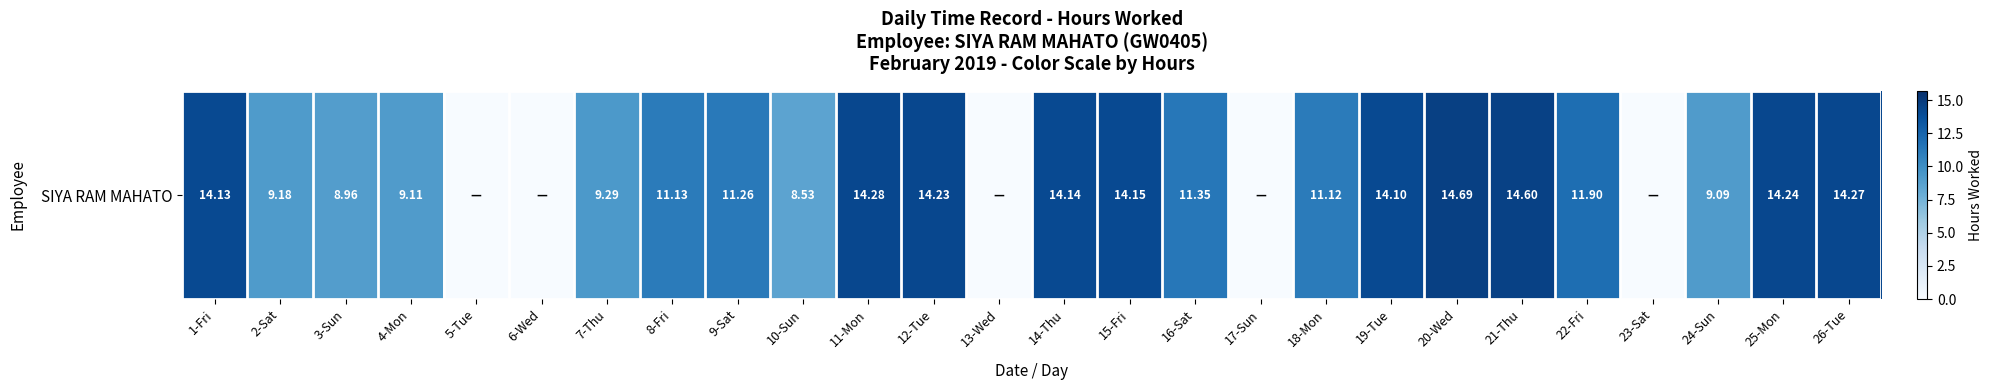

What is the difference between the maximum and minimum values?

14.7